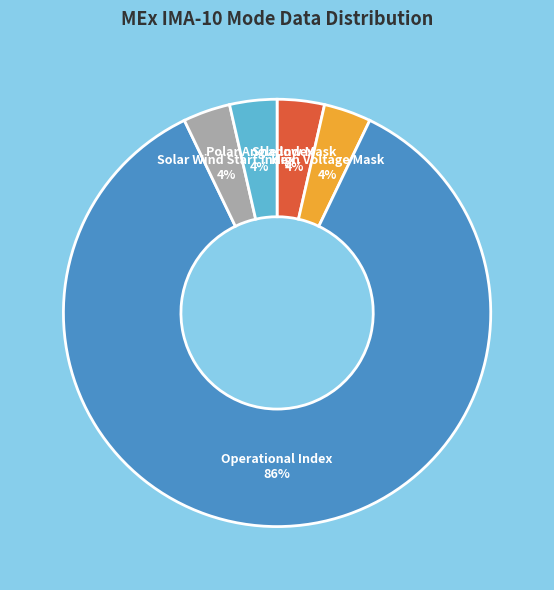

Is there any slice that represents more than half of the pie?

Yes